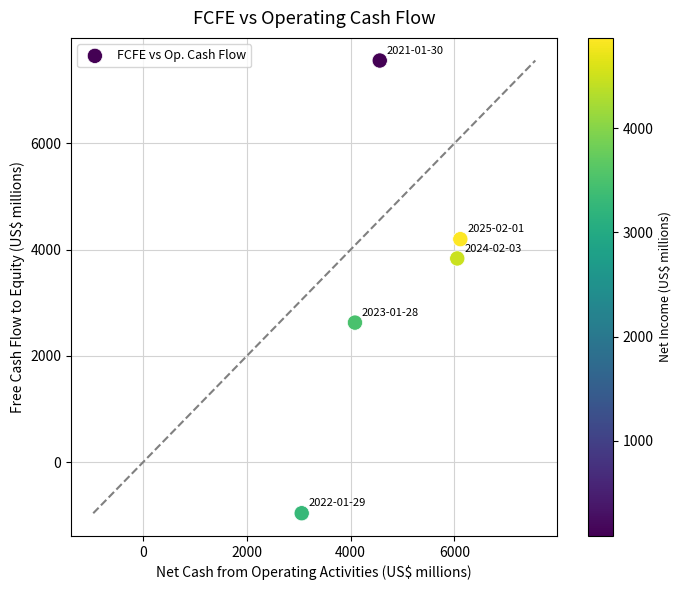

What is the average X value?

4775